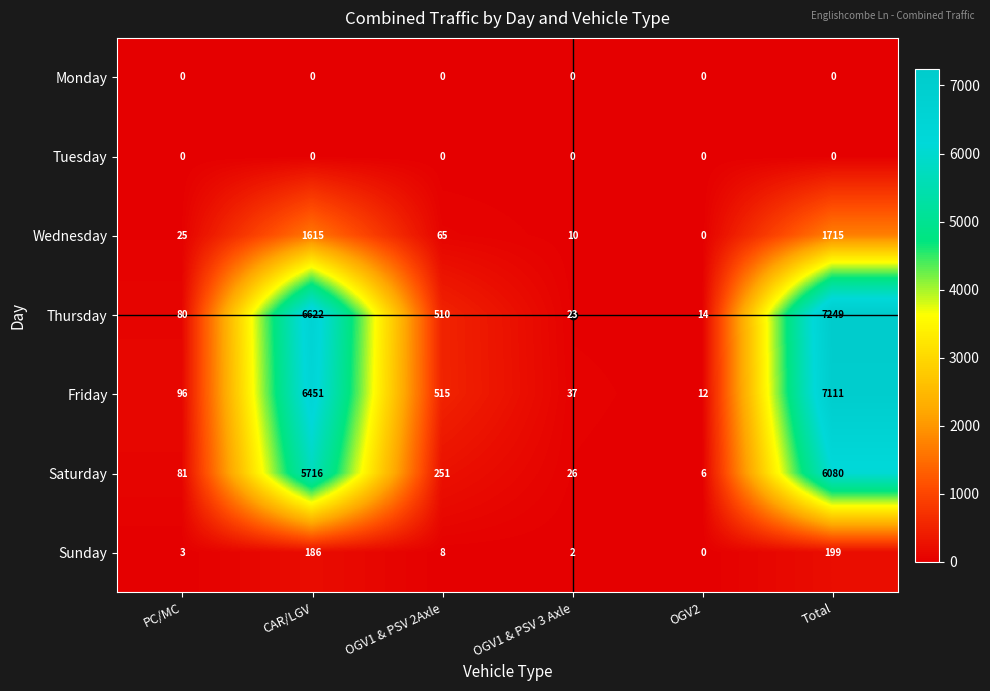

The Saturday series shows 81 at PC/MC. True or false?

True